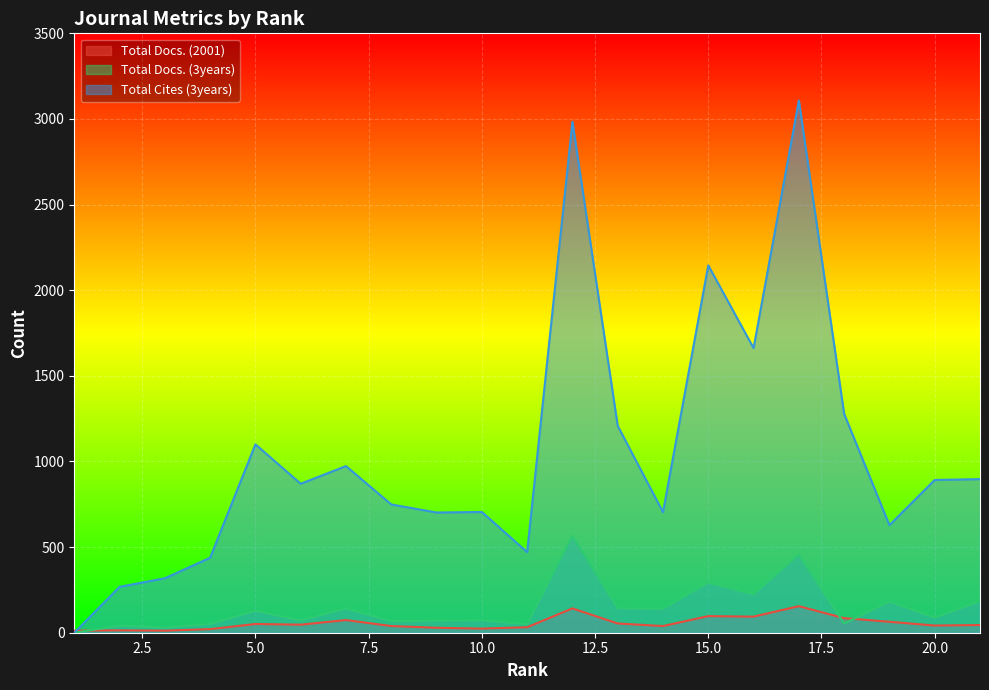

At which category does Total Cites (3years) reach its first local peak?

5.0